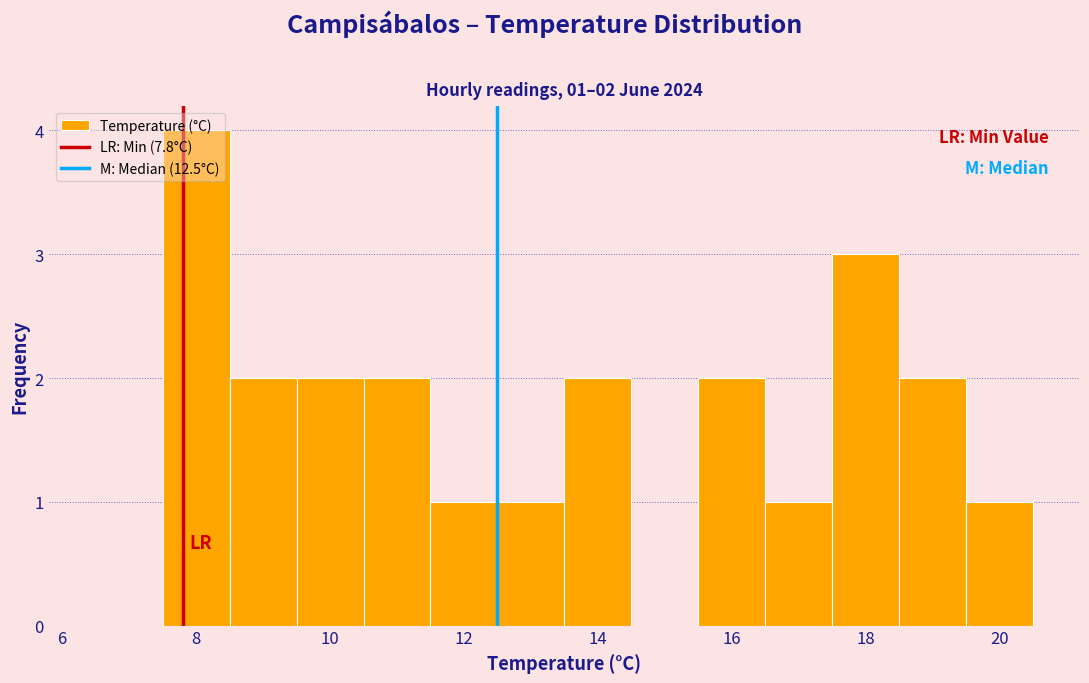

Over which range of the x-axis is the bar tallest?

7.5 to 8.5